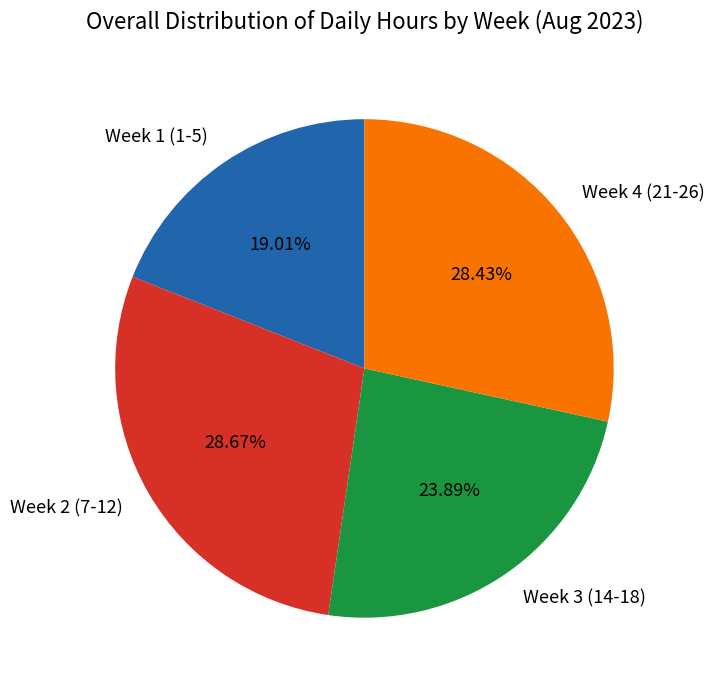

Which category has the smallest portion of the pie?

Week 1 (1-5)